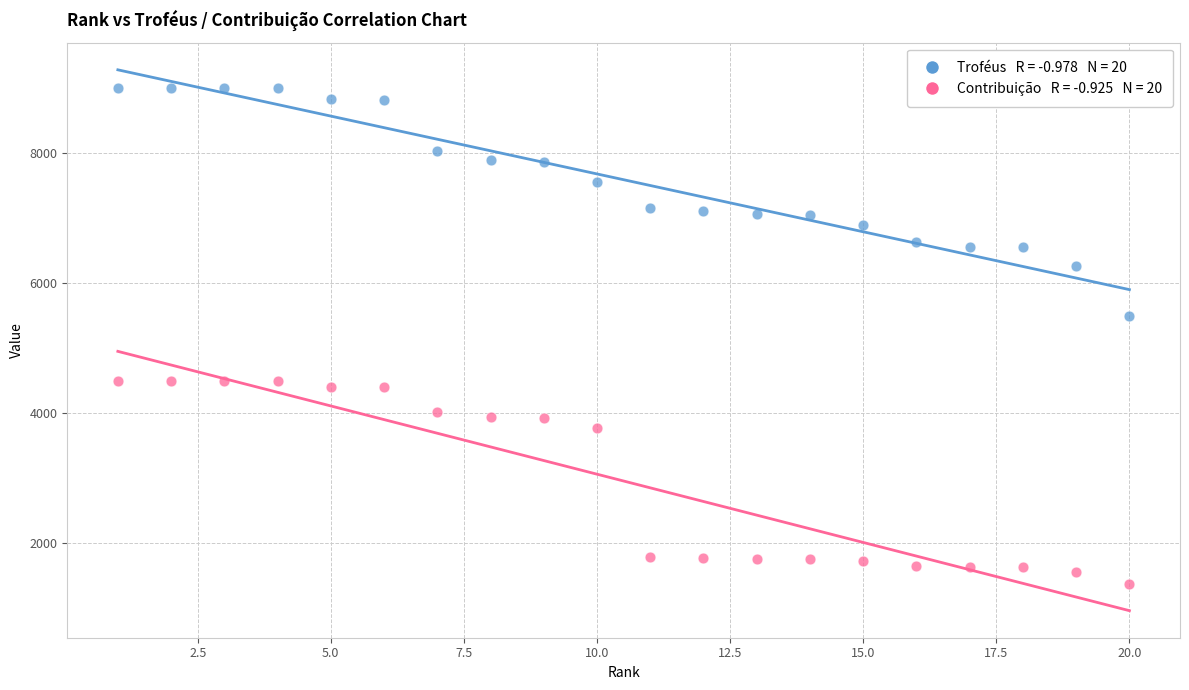

Across all series, what Y value is closest to 5187?

5500